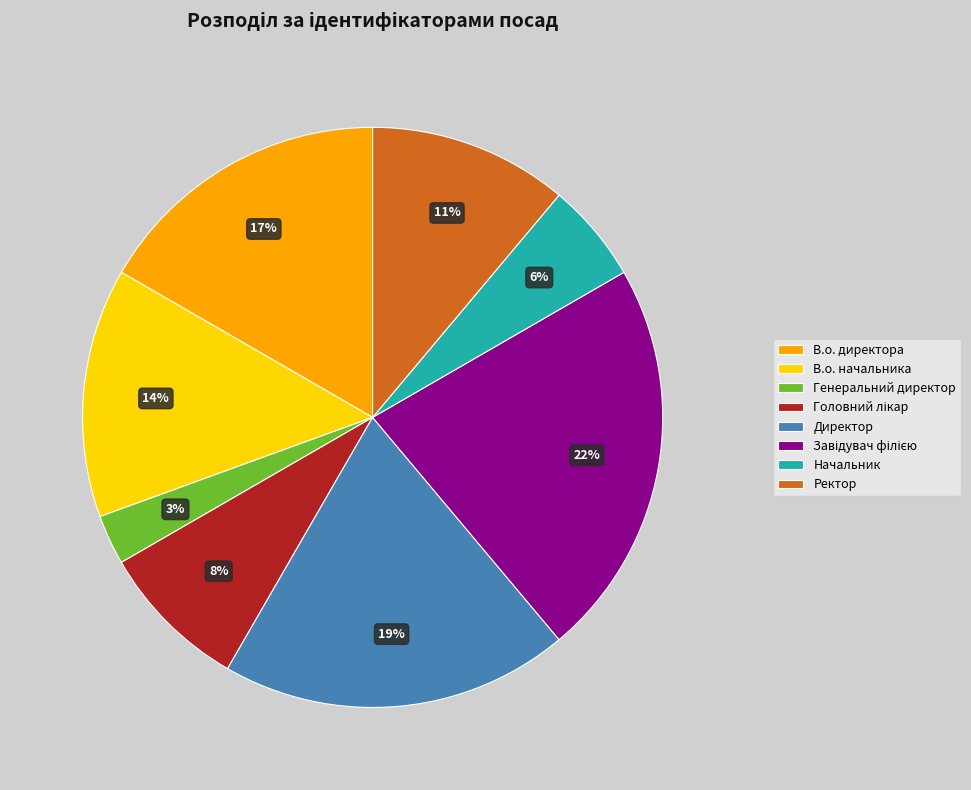

Between Начальник and Ректор, which is larger?

Ректор